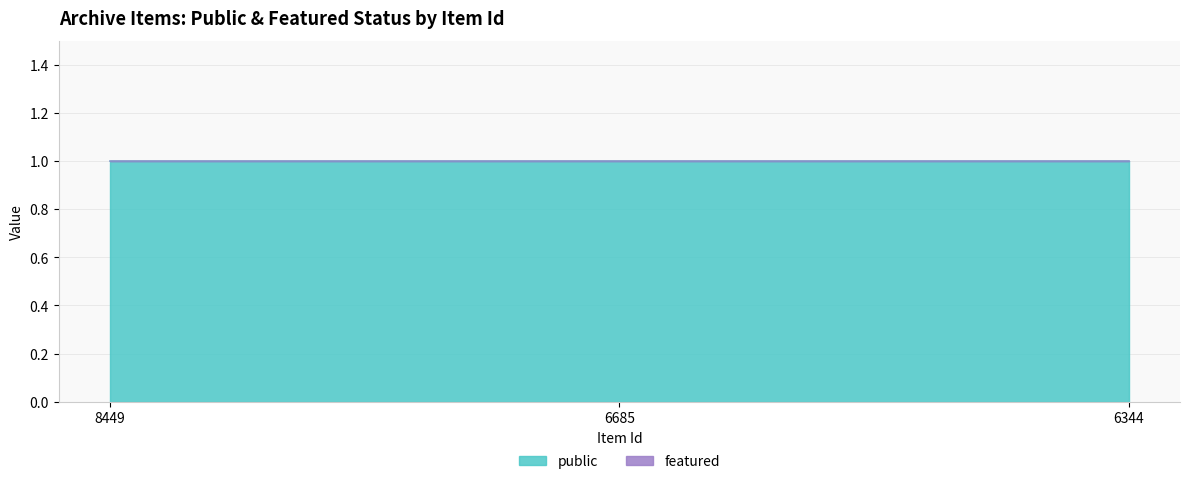

Reading left to right, extract all data points from this chart.

public: 1	1	1
featured: 0	0	0